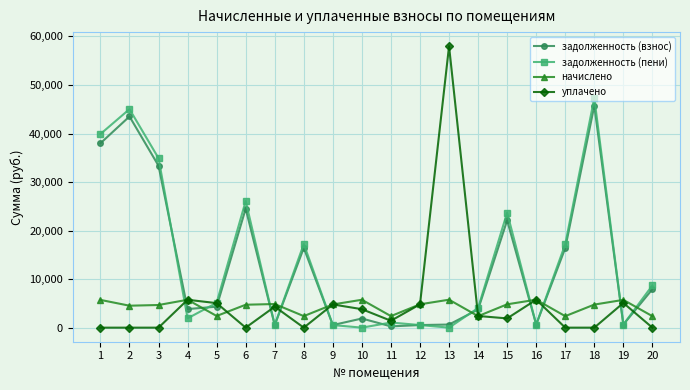

The value of начислено at 6 is 4723.2. True or false?

True